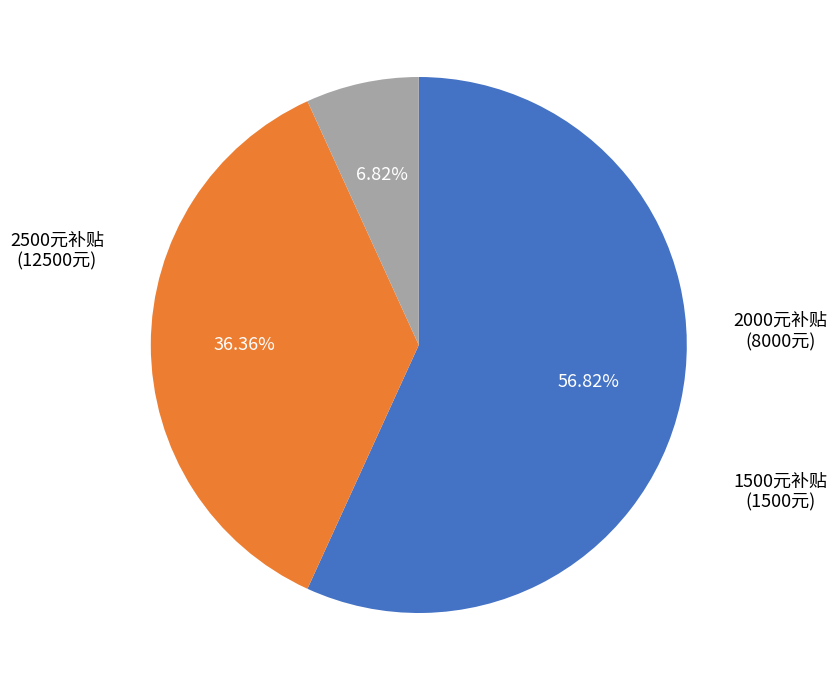

Is there any slice that represents more than half of the pie?

Yes